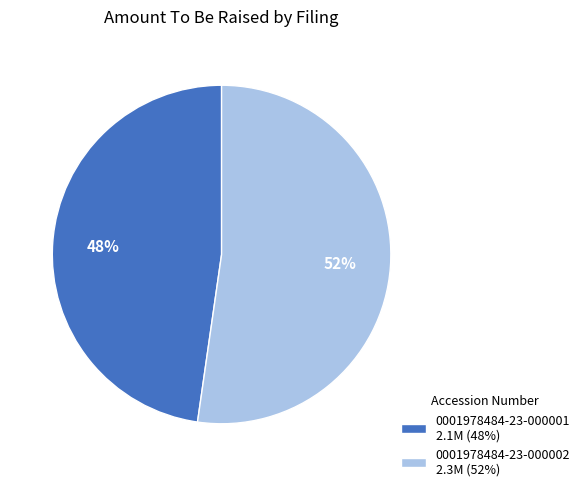

Rank the categories by value from lowest to highest.

0001978484-23-000001, 0001978484-23-000002